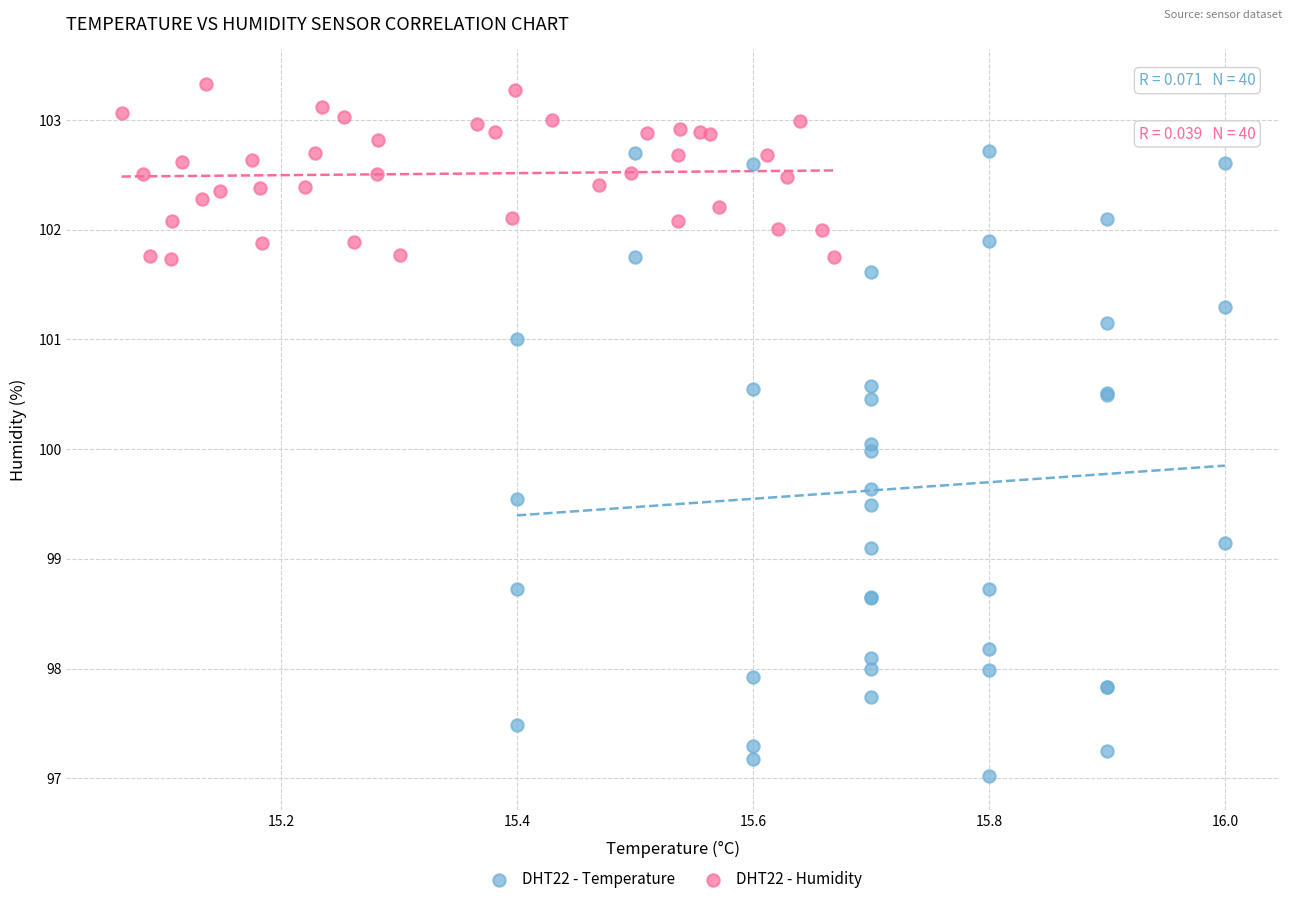

Which series contains the highest Y value?

DHT22 - Humidity